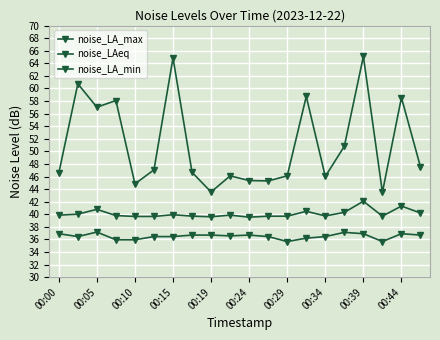

Is this an area chart (filled region under the line)?

No